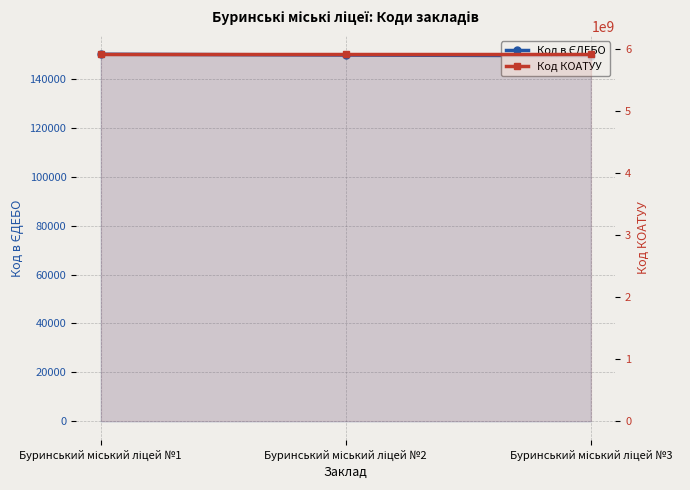

Which series has the widest spread of values?

Код в ЄДЕБО